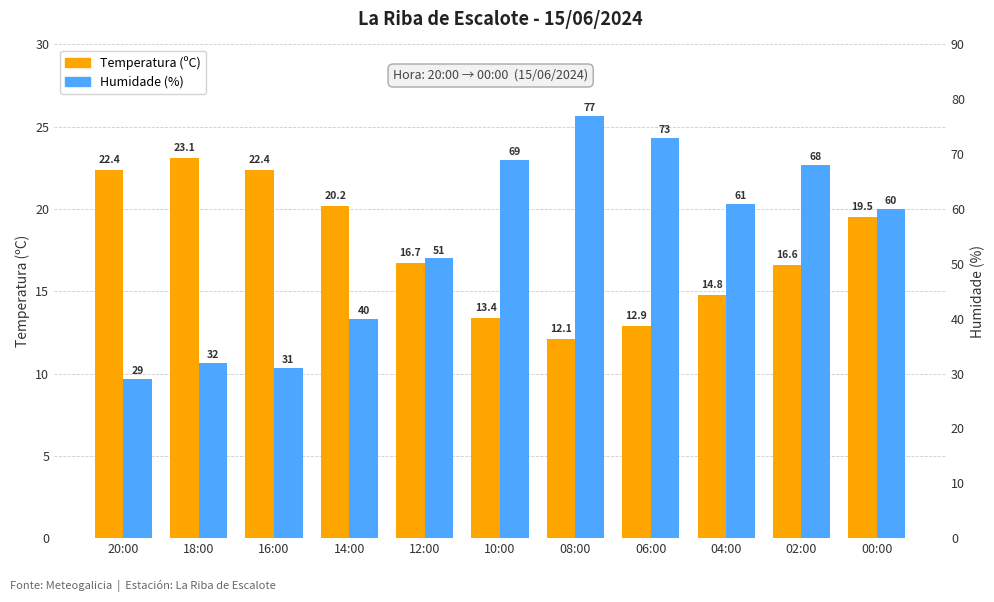

List the labels in order of Humidade (%) value, largest first.

08:00, 06:00, 10:00, 02:00, 04:00, 00:00, 12:00, 14:00, 18:00, 16:00, 20:00